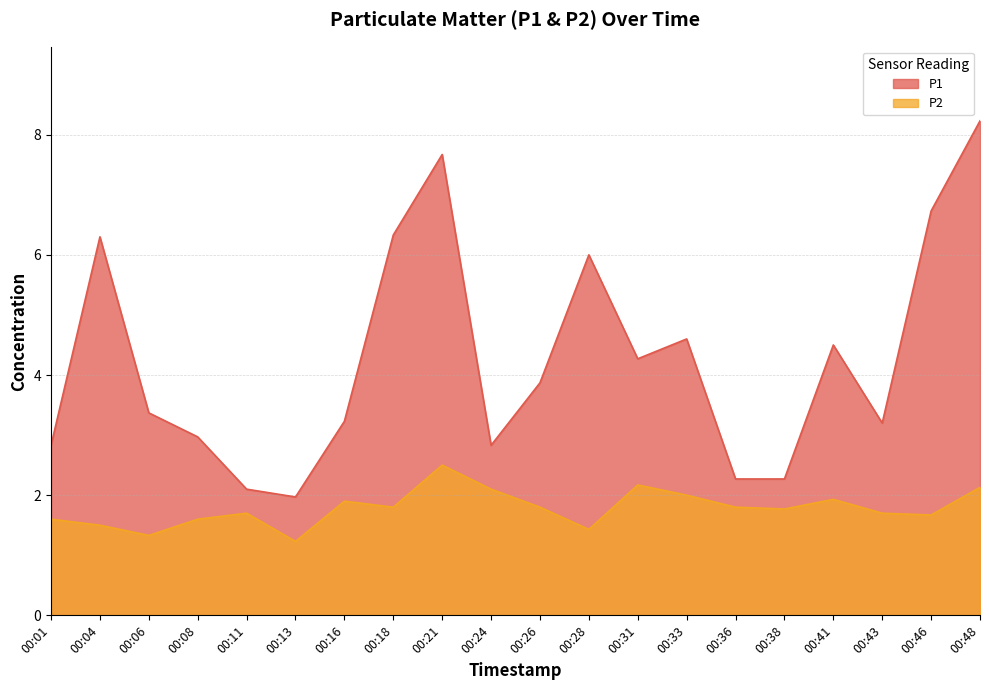

What is the difference between the highest and lowest values at 00:04?

4.8